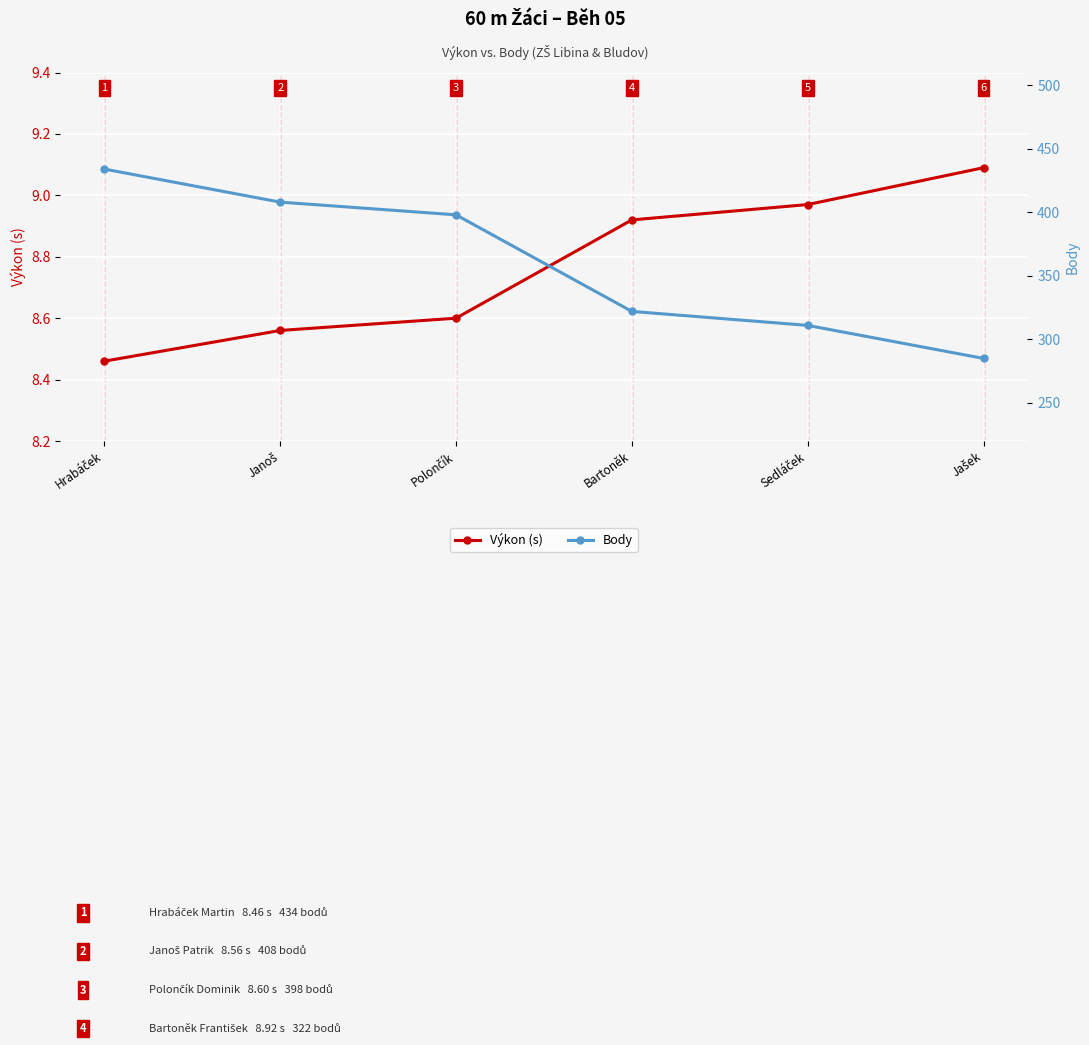

What is the sum of all Výkon (s) values?

52.6